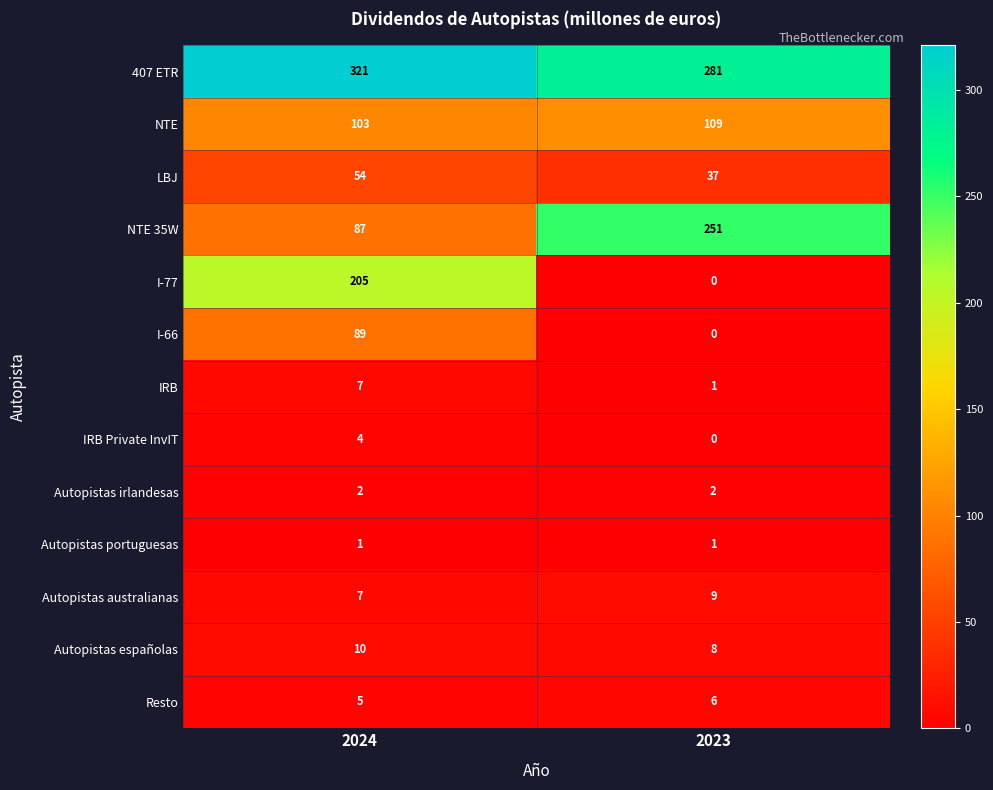

The value of Autopistas australianas at 2024 is 3. True or false?

False